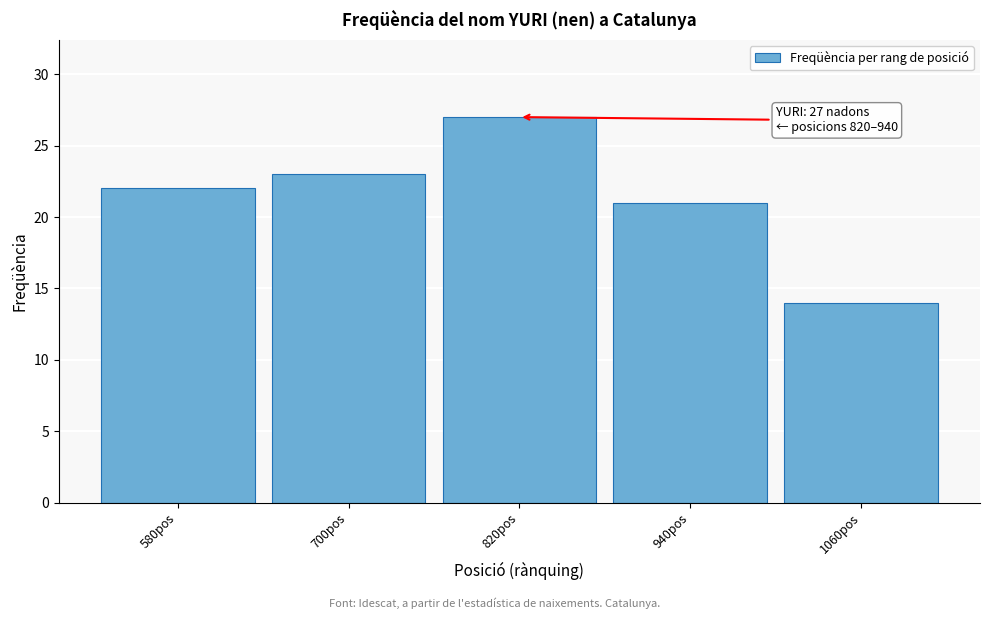

Reading right to left, what are all the values shown in this chart?

14	21	27	23	22